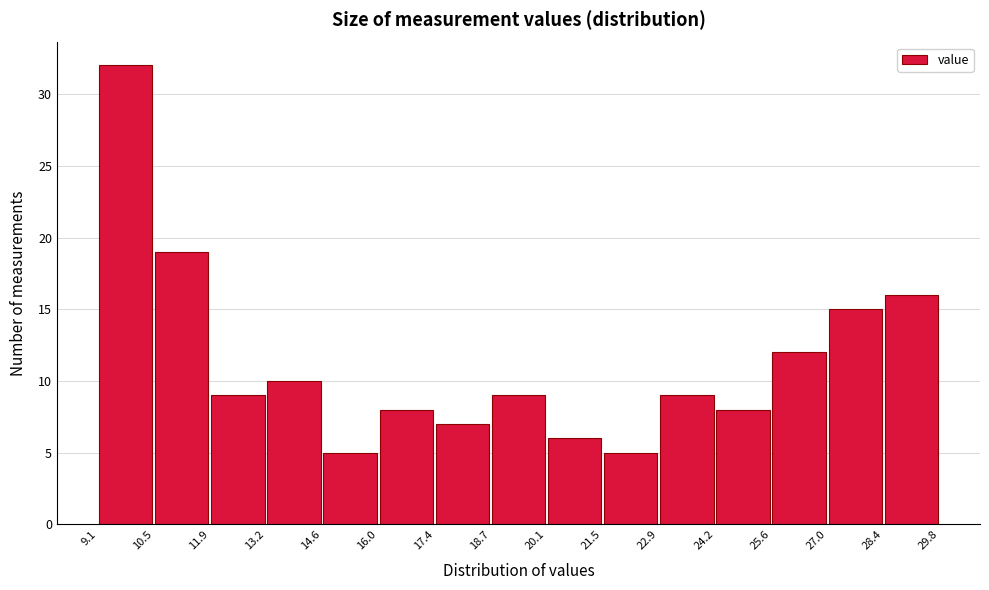

Reading left to right, transcribe this chart: for each bar, give the range it covers on the x-axis and its height. The values are not printed on the chart, so give them approximately, as read against the axis.

9.1 to 10.5: 32
10.5 to 11.9: 19
11.9 to 13.2: 9
13.2 to 14.6: 10
14.6 to 16.0: 5
16.0 to 17.4: 8
17.4 to 18.7: 7
18.7 to 20.1: 9
20.1 to 21.5: 6
21.5 to 22.9: 5
22.9 to 24.2: 9
24.2 to 25.6: 8
25.6 to 27.0: 12
27.0 to 28.4: 15
28.4 to 29.8: 16